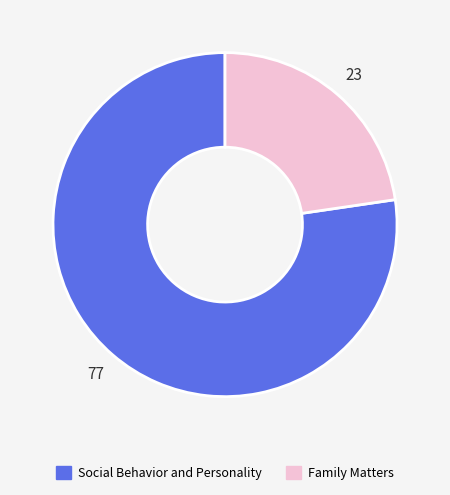

Rank the categories by value from lowest to highest.

Family Matters, Social Behavior and Personality